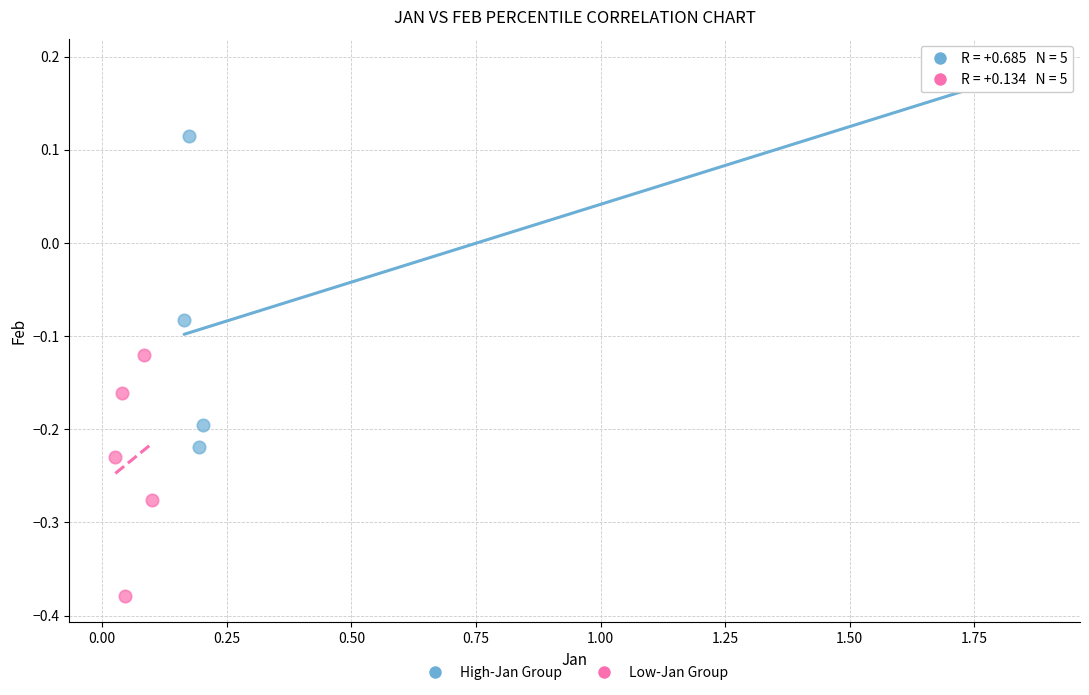

Which series has the largest Y range (max minus min)?

High-Jan Group